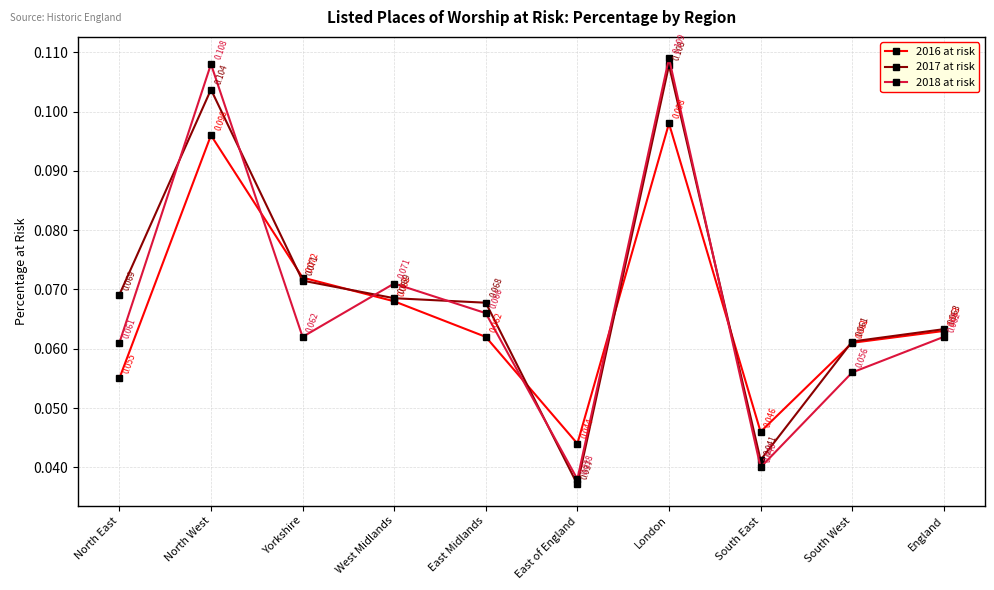

Is this an area chart (filled region under the line)?

No